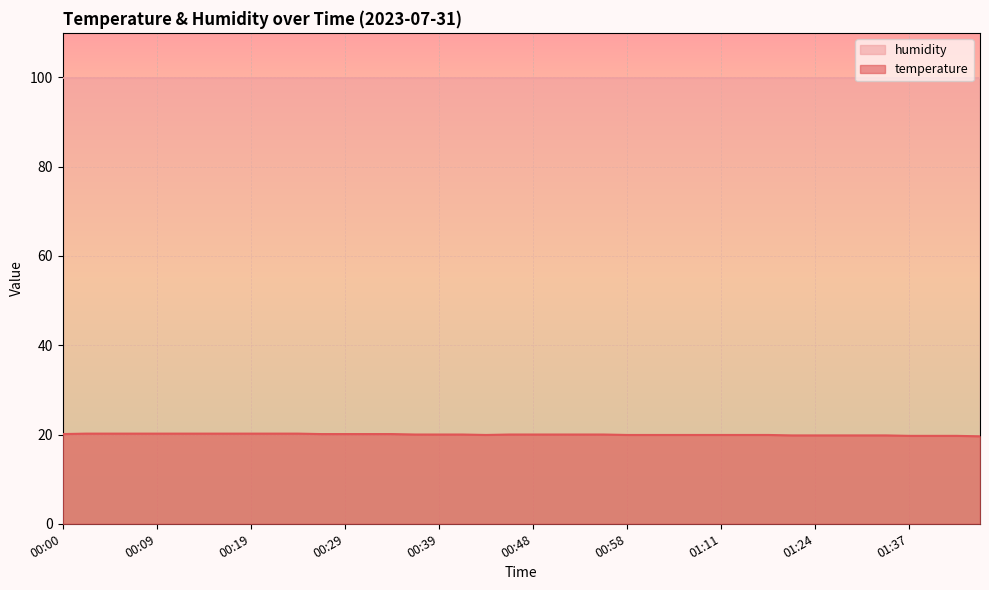

List the series in order of their peak value, lowest first.

temperature, humidity